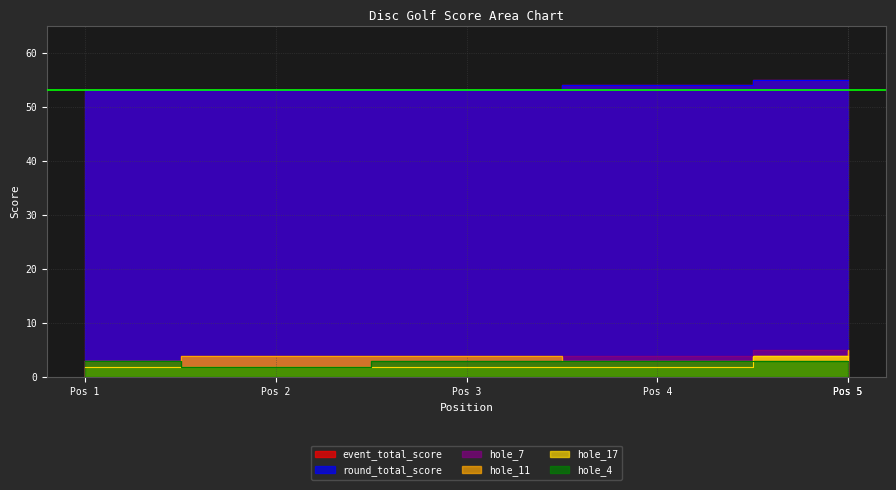

At which category does the chart reach its peak across all series?

Pos 5